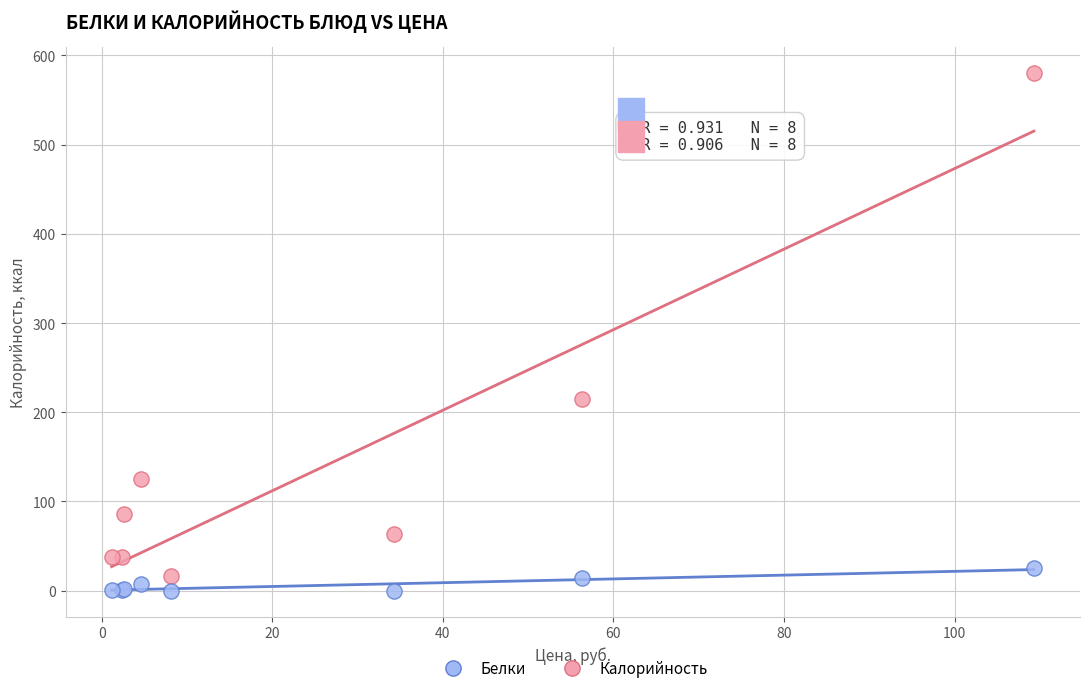

In the Калорийность series, what Y value is closest to 298?

214.3